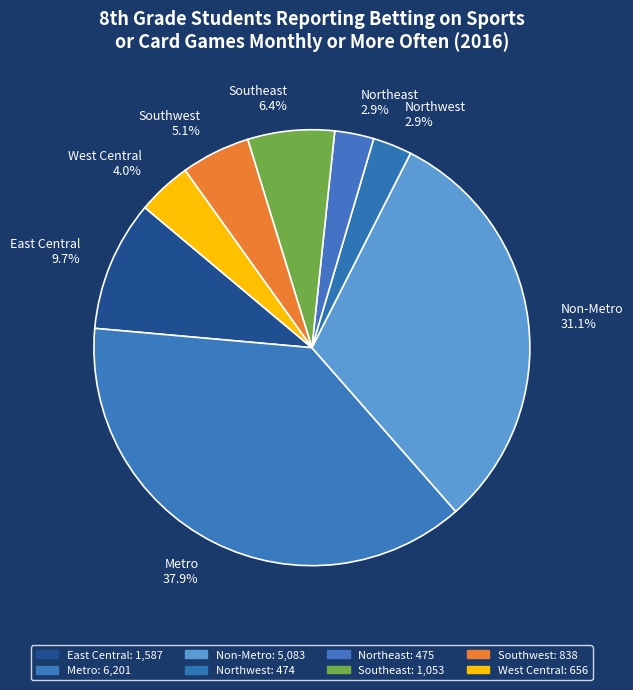

Between Southeast and Northeast, which is larger?

Southeast